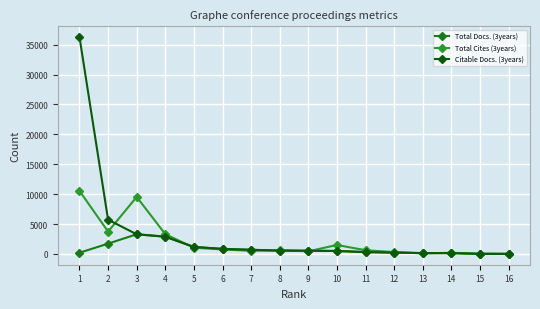

Between which two adjacent categories do Citable Docs. (3years) and Total Docs. (3years) first intersect?

2 and 3